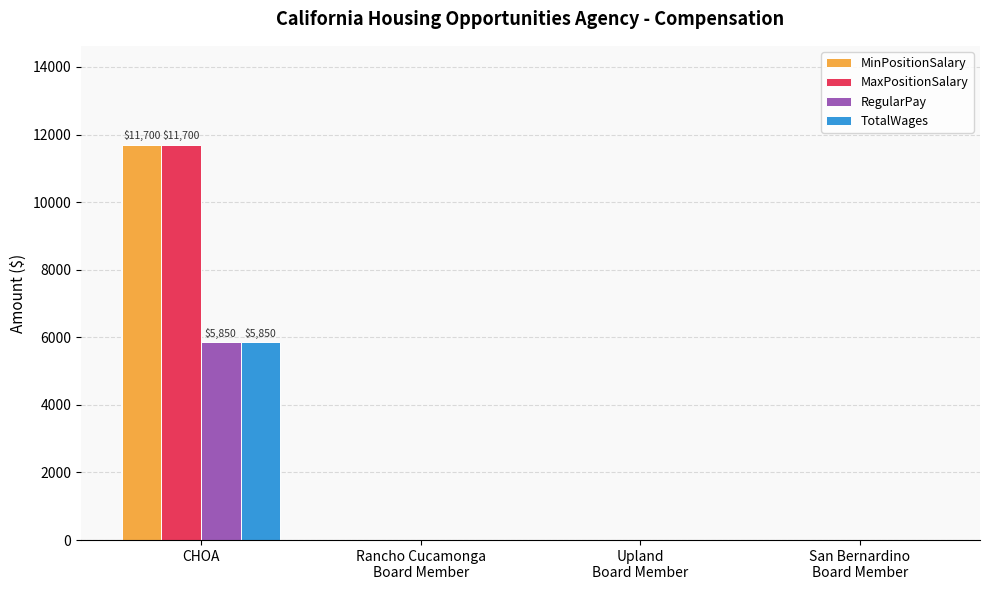

Which category has the highest value in the TotalWages series?

CHOA